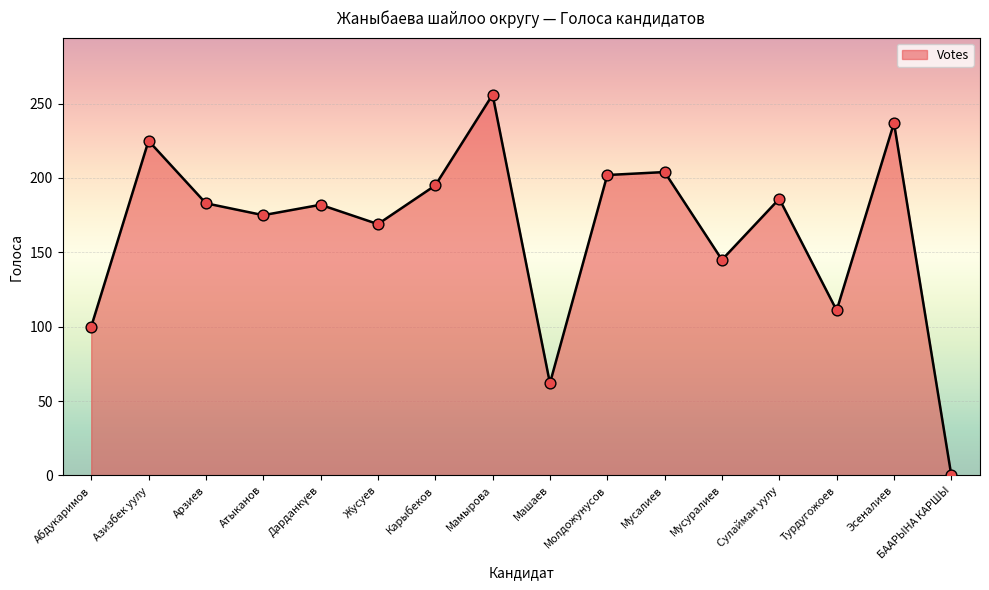

What is the ratio of the value at Жусуев to the value at Турдугожоев?

1.5